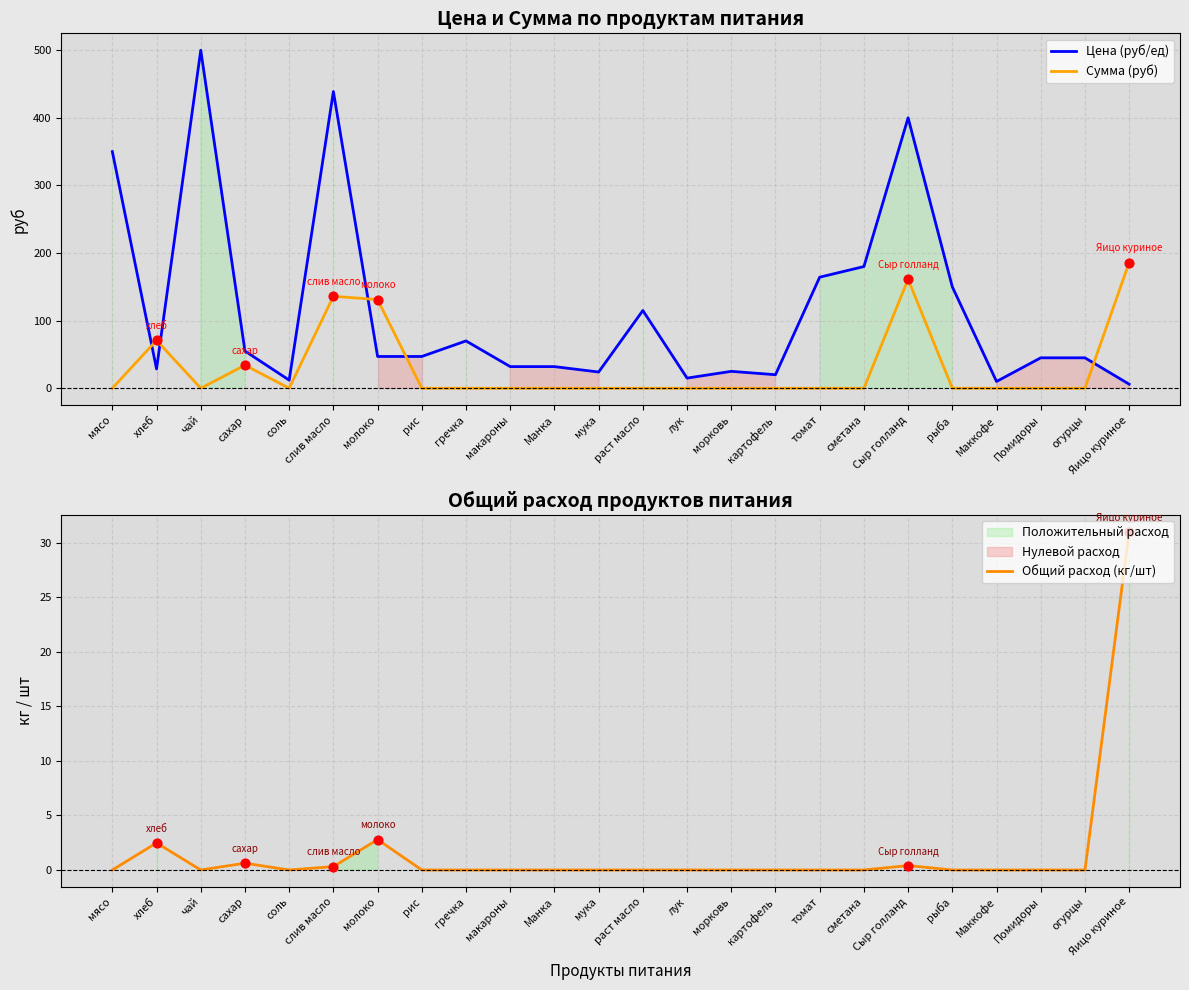

Which series reaches the minimum Y coordinate?

Сумма (руб)